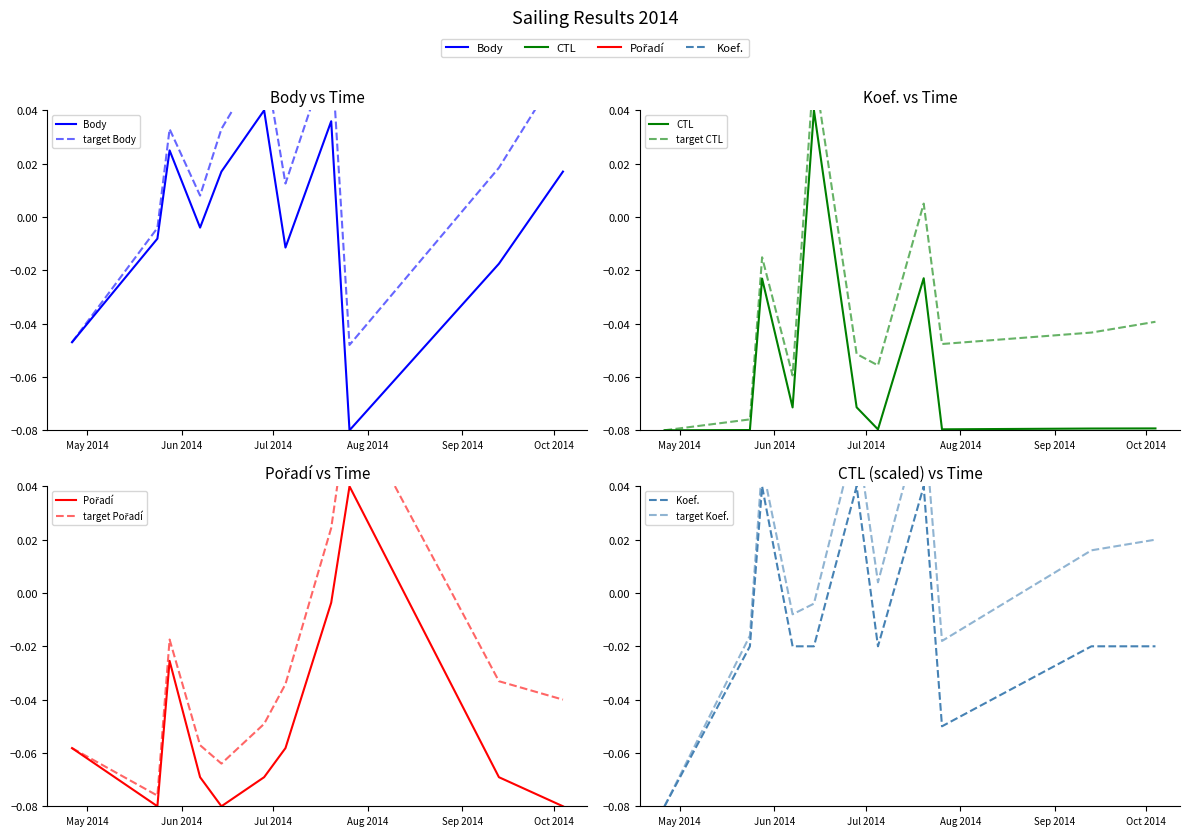

How many data points in CTL are less than 0?

10